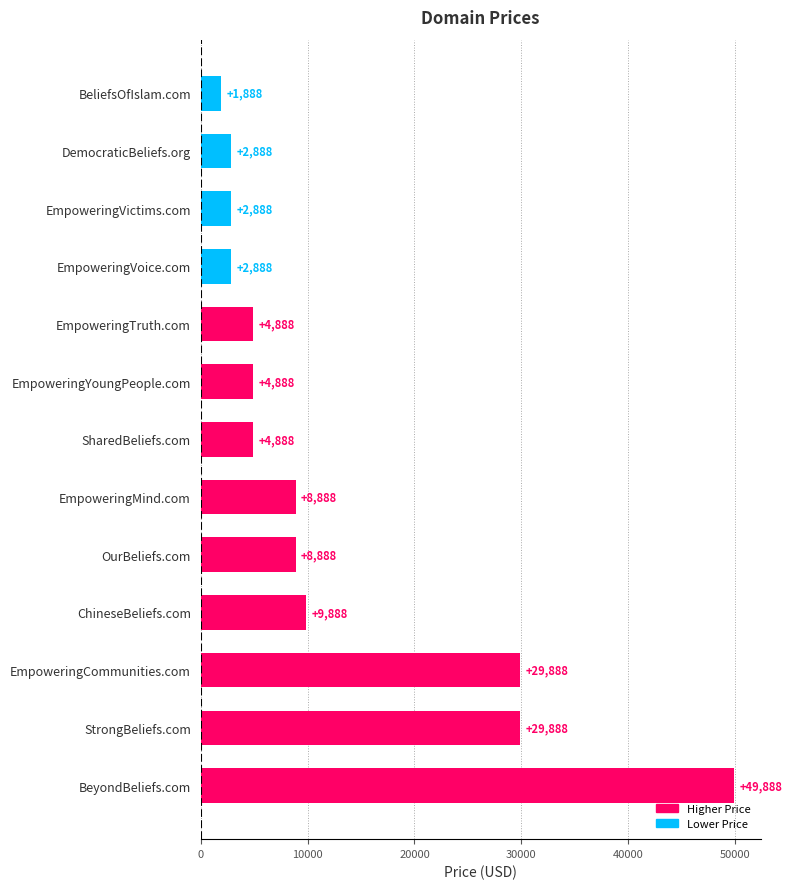

Reading bottom to top, transcribe all the data shown in this chart.

49888	29888	29888	9888	8888	8888	4888	4888	4888	2888	2888	2888	1888